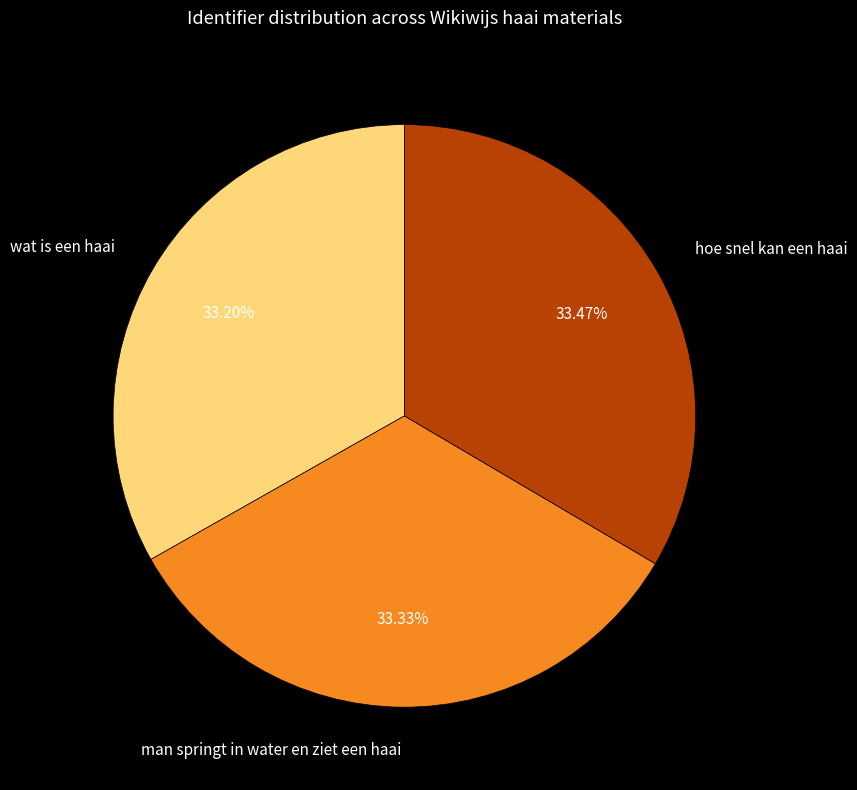

How much of the chart is everything except wat is een haai?

66.8%